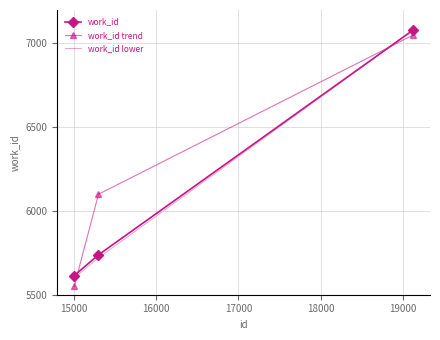

Which series has the widest spread of values?

work_id trend